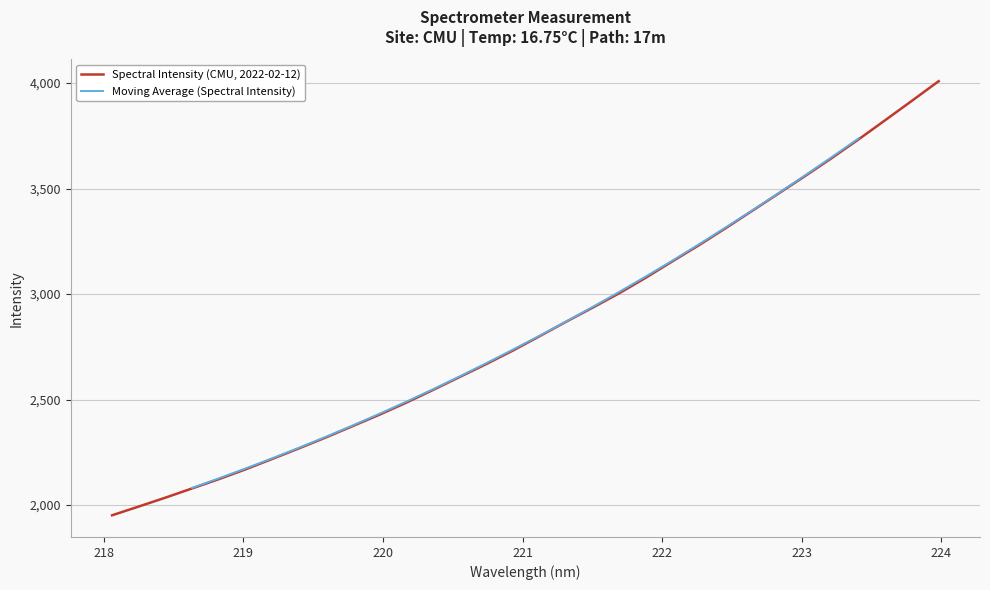

The chart shows a value of 3645.5 at 223.2172. True or false?

True